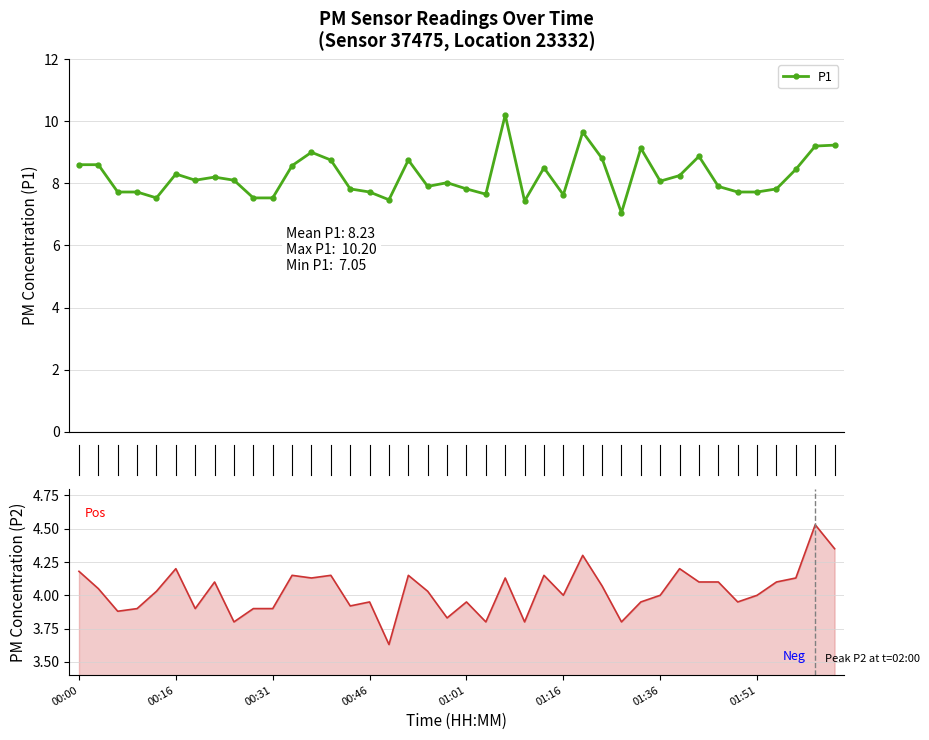

What is the spread (max minus min) of values at 27?

4.7